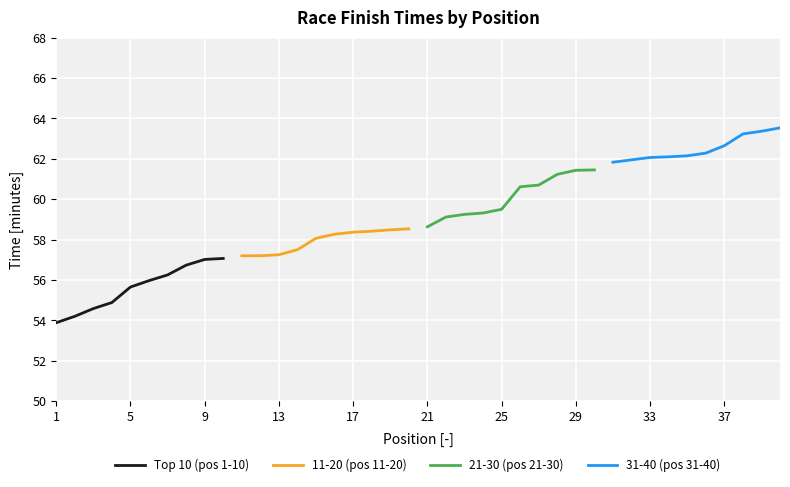

What is the sum of all 21-30 (pos 21-30) values?

601.2